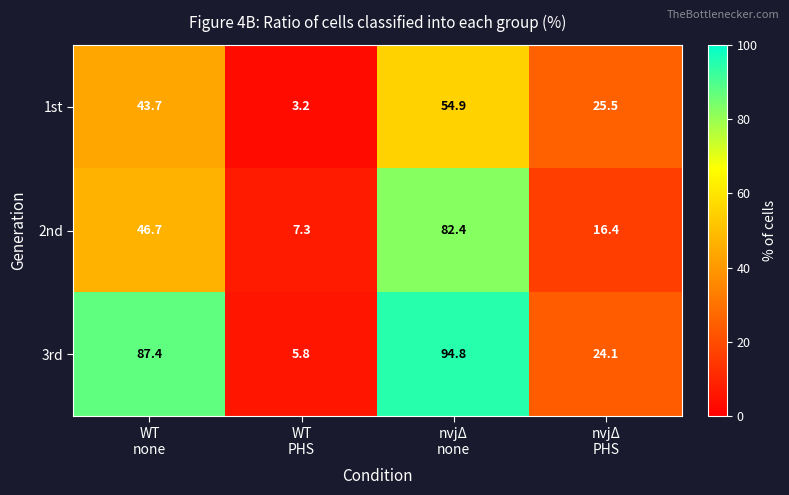

How many data points in 2nd are above 46?

2